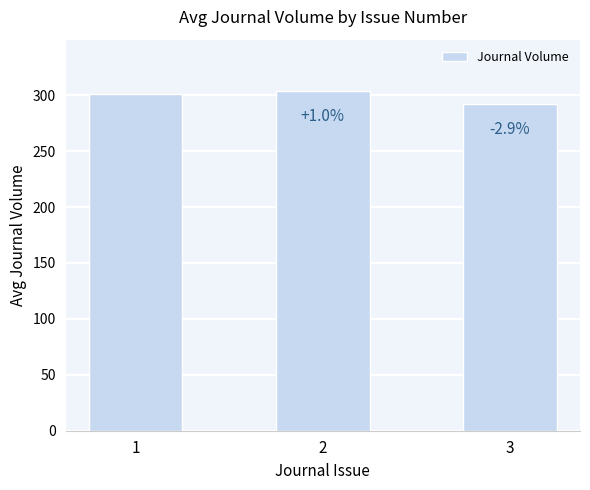

What is the difference between the maximum and minimum values?

11.9